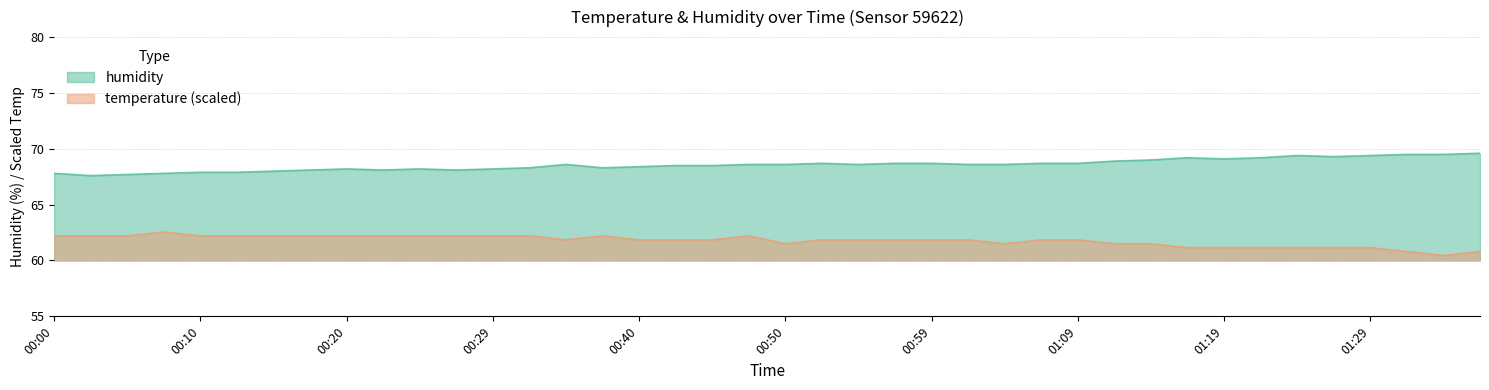

Reading right to left, what are all the values shown in this chart?

temperature: 60.8	60.5	60.8	61.1	61.1	61.1	61.1	61.1	61.1	61.5	61.5	61.9	61.9	61.5	61.9	61.9	61.9	61.9	61.9	61.5	62.2	61.9	61.9	61.9	62.2	61.9	62.2	62.2	62.2	62.2	62.2	62.2	62.2	62.2	62.2	62.2	62.5	62.2	62.2	62.2
humidity: 69.6	69.5	69.5	69.4	69.3	69.4	69.2	69.1	69.2	69.0	68.9	68.7	68.7	68.6	68.6	68.7	68.7	68.6	68.7	68.6	68.6	68.5	68.5	68.4	68.3	68.6	68.3	68.2	68.1	68.2	68.1	68.2	68.1	68.0	67.9	67.9	67.8	67.7	67.6	67.8